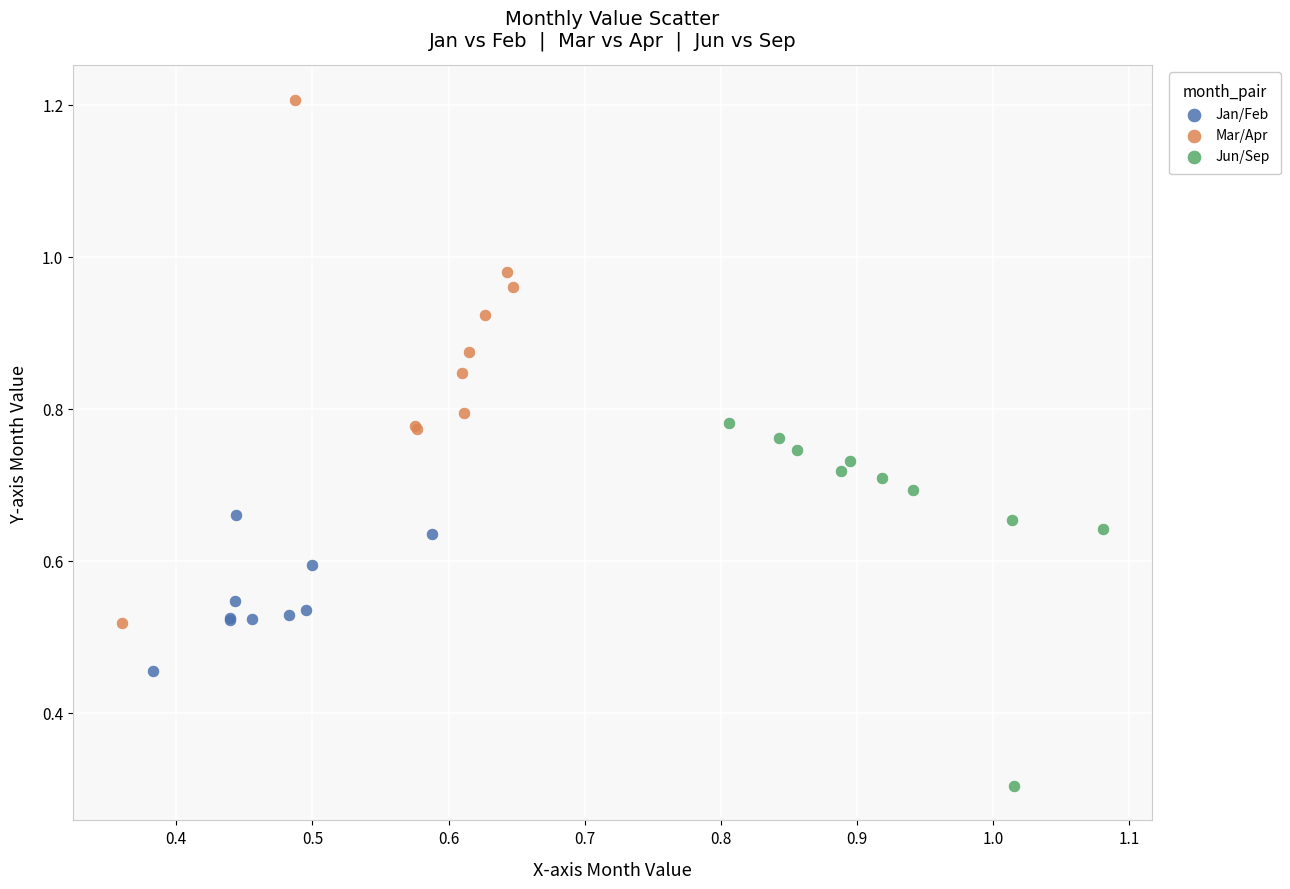

Which series reaches the minimum Y coordinate?

Jun/Sep